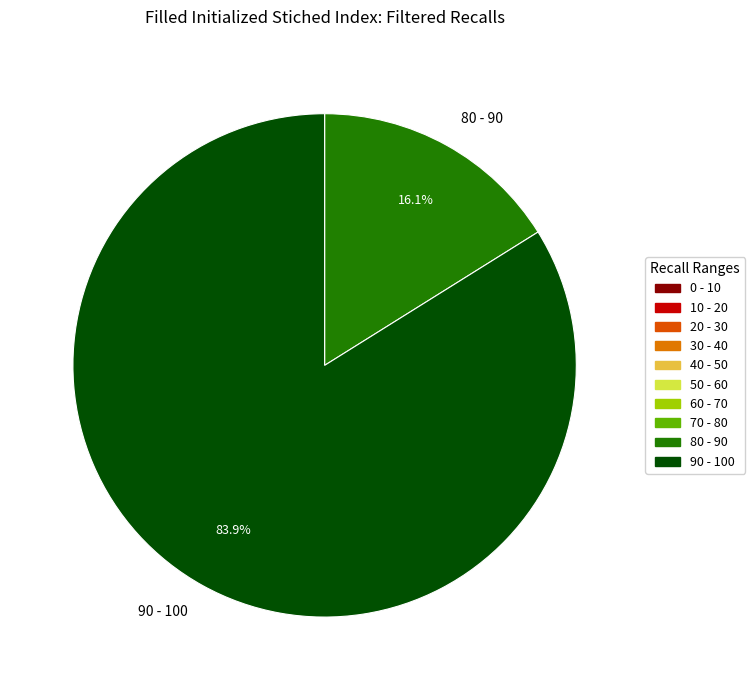

Is there a majority slice in this chart?

Yes